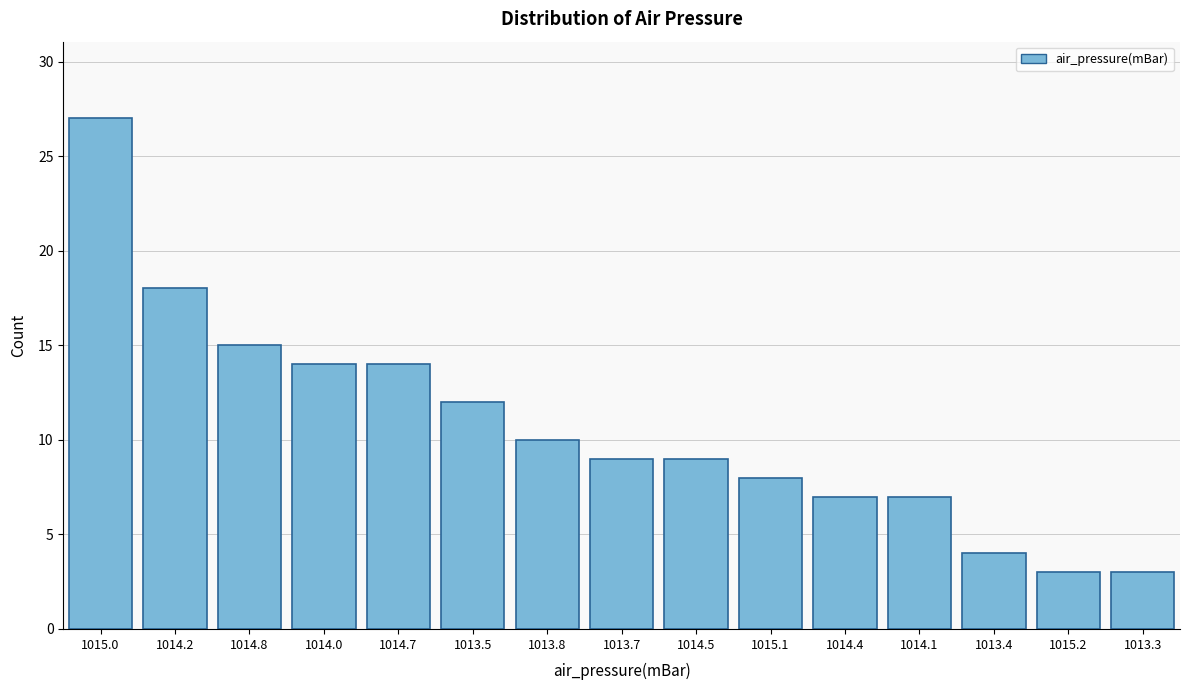

Reading left to right, list all the values displayed in this chart.

27	18	15	14	14	12	10	9	9	8	7	7	4	3	3